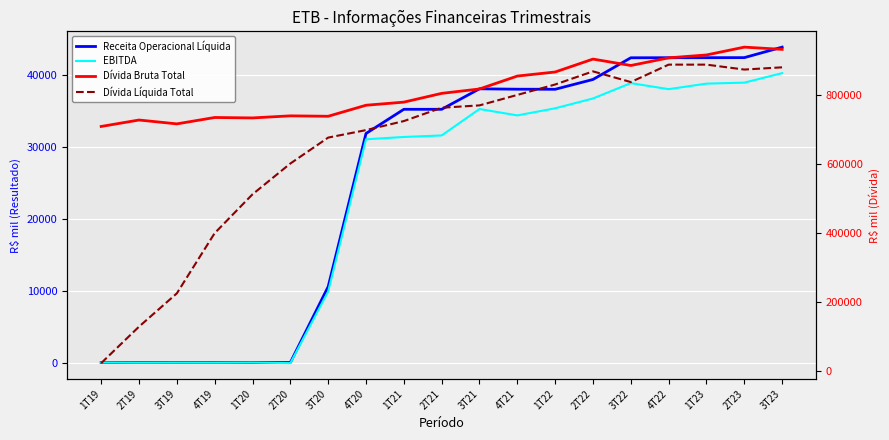

What is the average value of the Dívida Líquida Total series?

651957